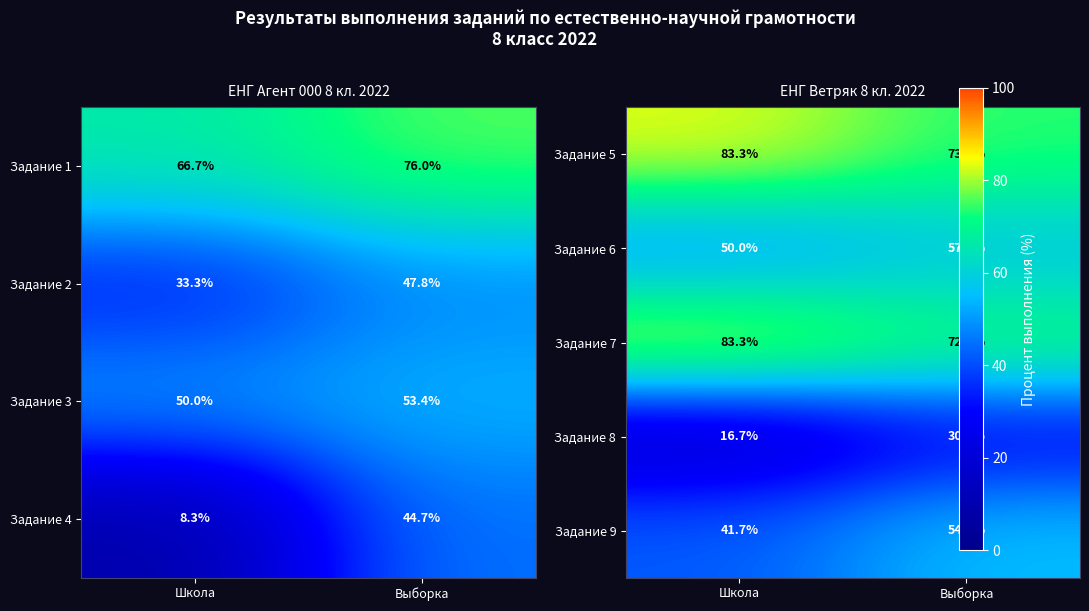

At which label is Задание 2 closest to 40?

Школа